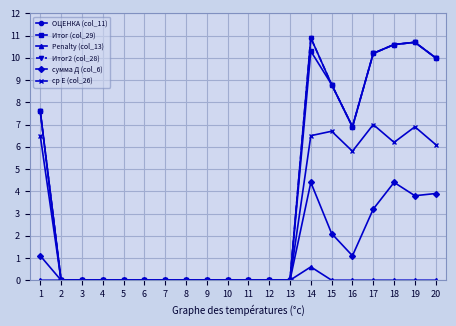

True or false: ОЦЕНКА (col_11) and Penalty (col_13) cross at least once.

False